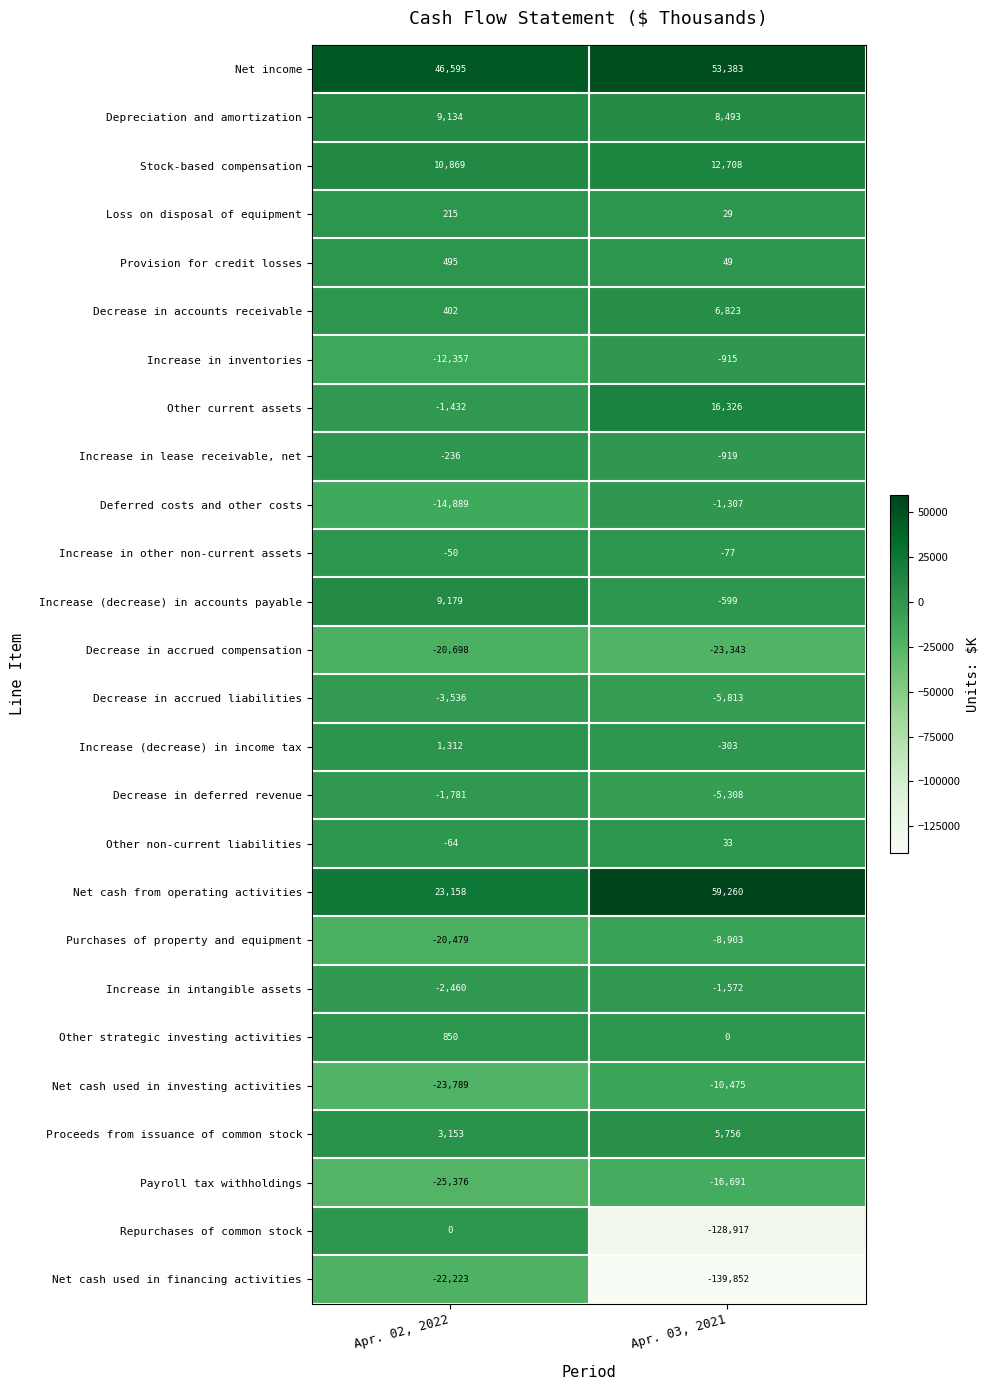

Which category has the lowest value in the Deferred costs and other costs series?

Apr. 02, 2022